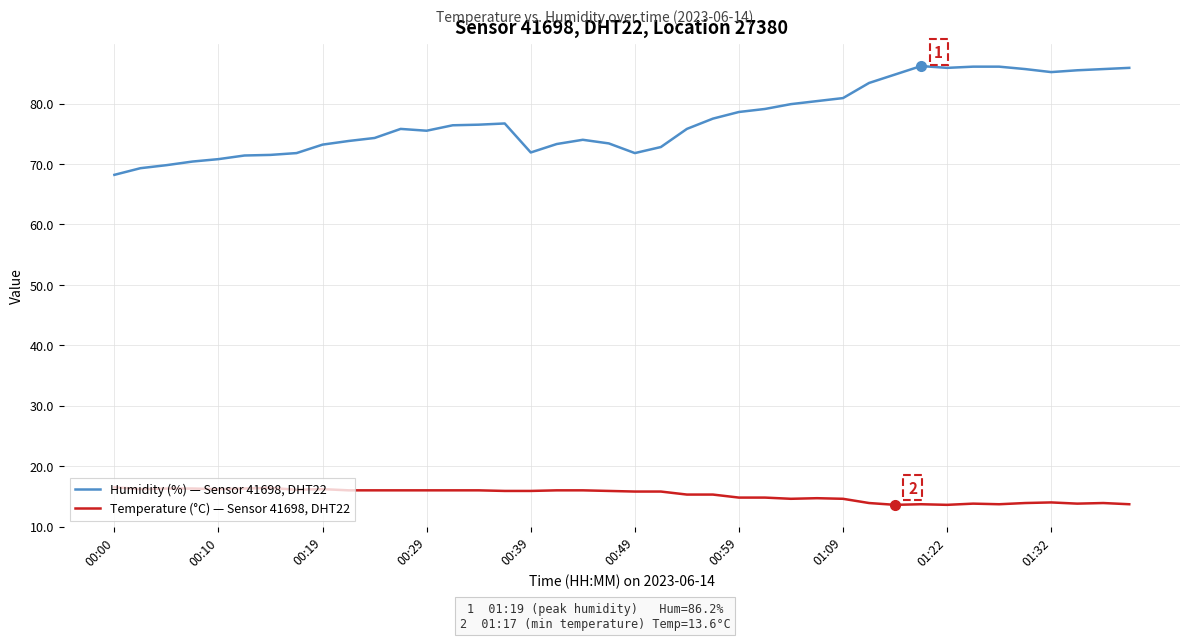

Does the chart have visible grid lines?

Yes